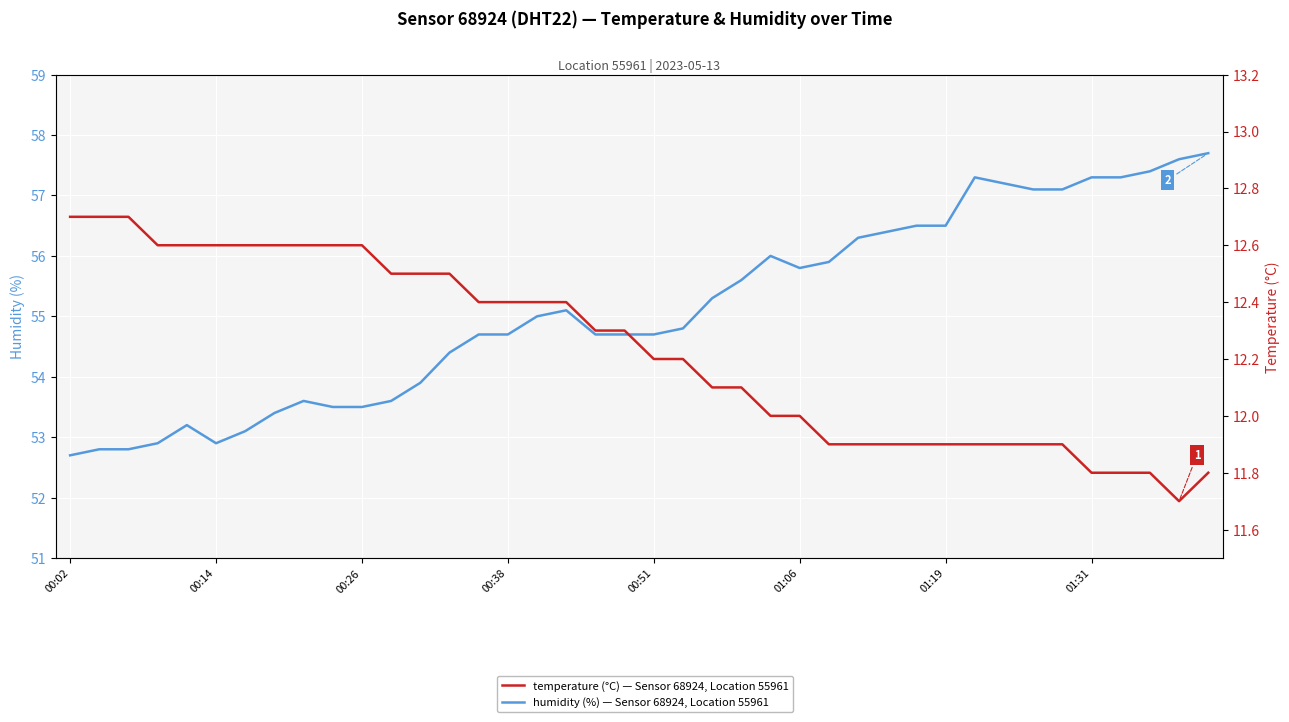

Which series has the largest total across all categories?

humidity